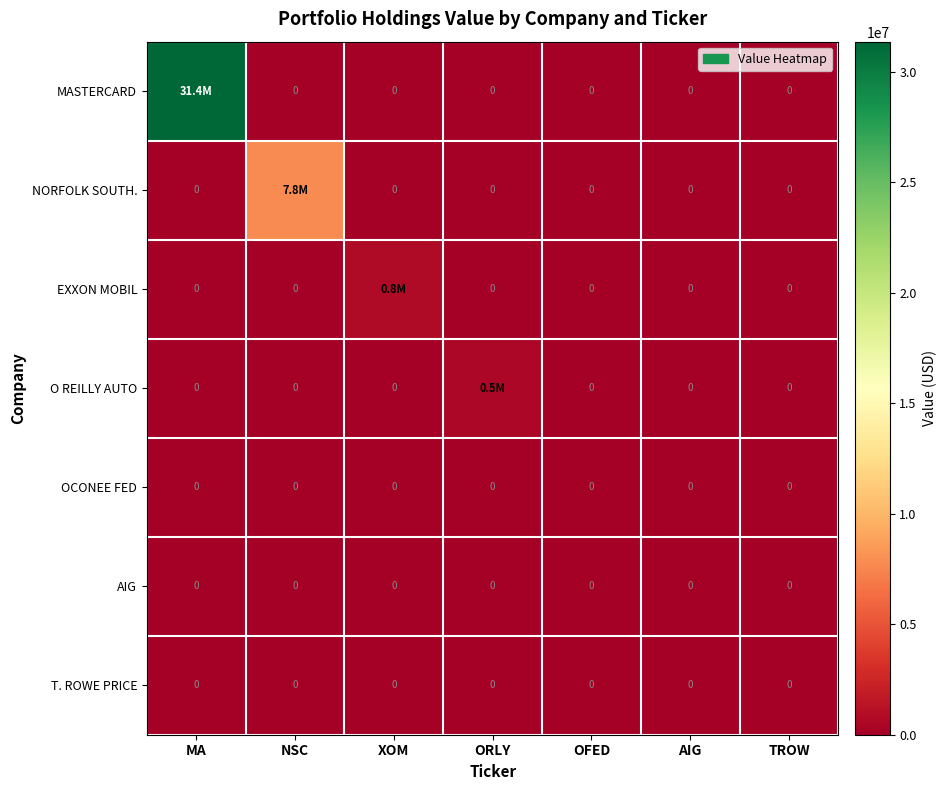

The OCONEE FED series shows 0 at AIG. True or false?

True